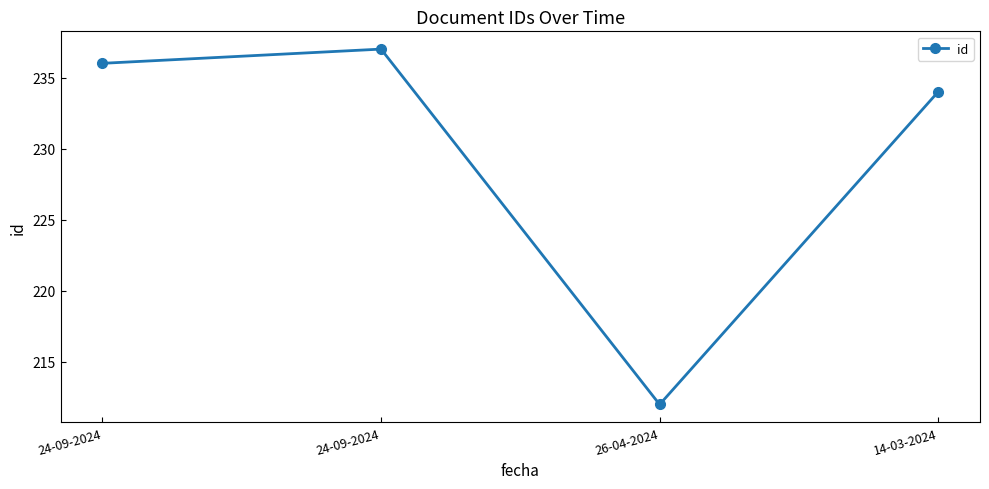

Reading left to right, transcribe all the data shown in this chart.

24-09-2024=236	24-09-2024=237	26-04-2024=212	14-03-2024=234